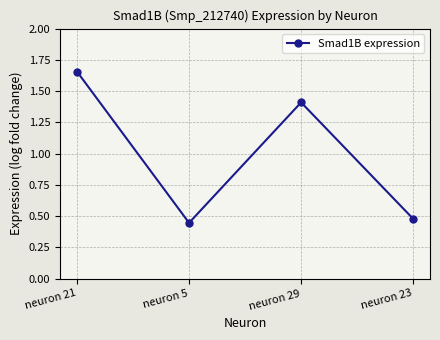

At which category does the data reach its first local valley?

neuron 5